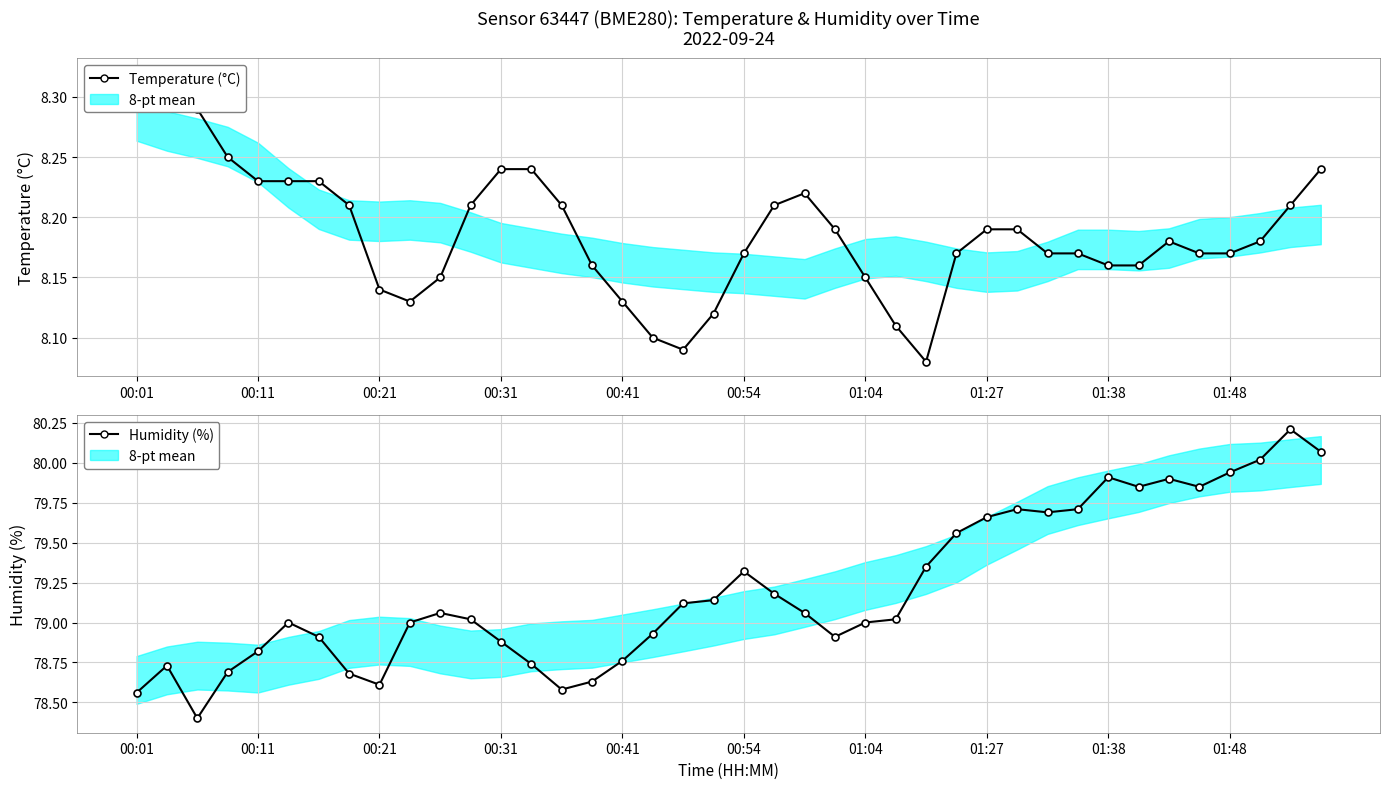

Which series has the largest total across all categories?

Humidity (%)